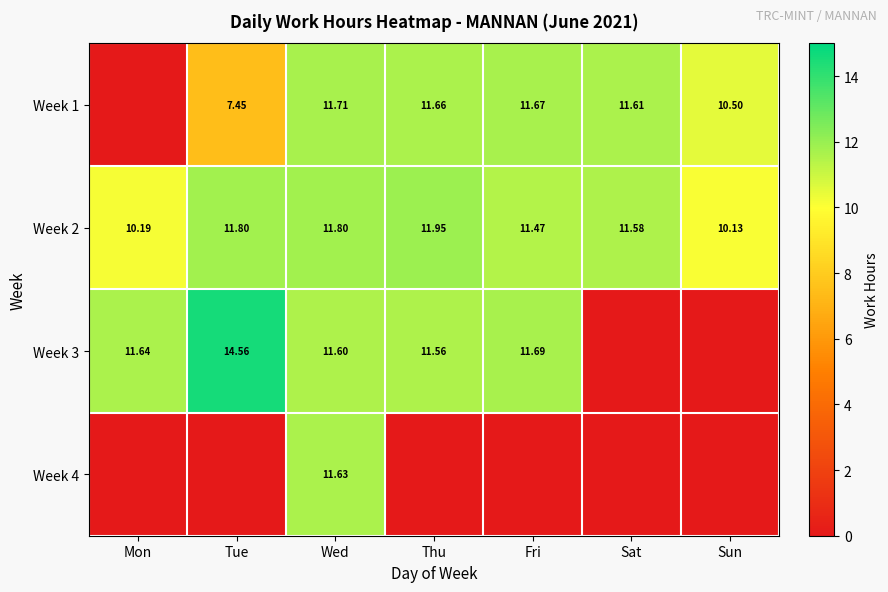

Which category has the lowest value in the Week 2 series?

Sun